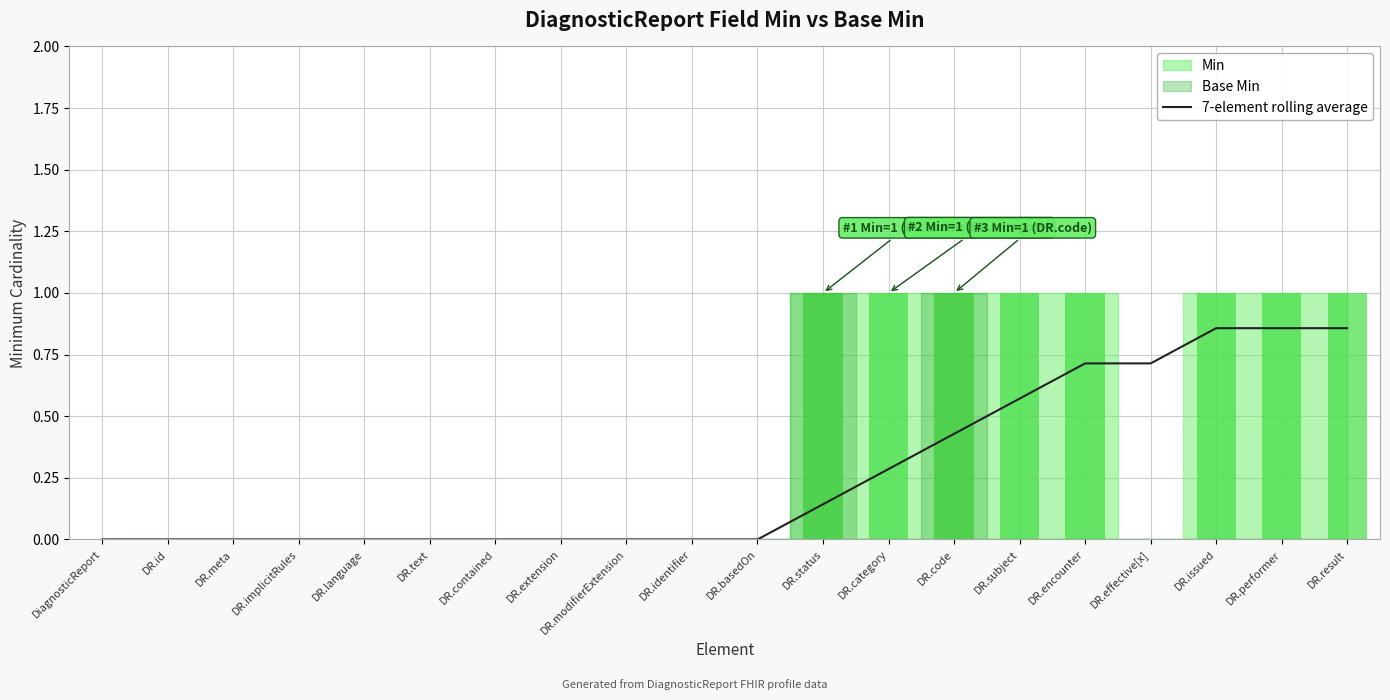

The 7-element rolling average series shows 0.7 at DR.effective[x]. True or false?

True